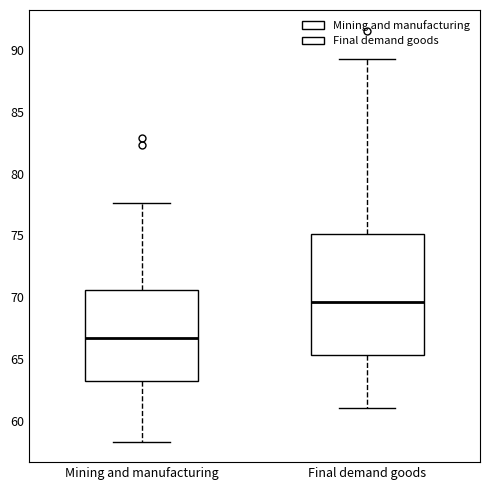

Where does the upper whisker of the box for Final demand goods end on the y-axis? The values are not printed on the chart, so give them approximately, as read against the axis.

89.5